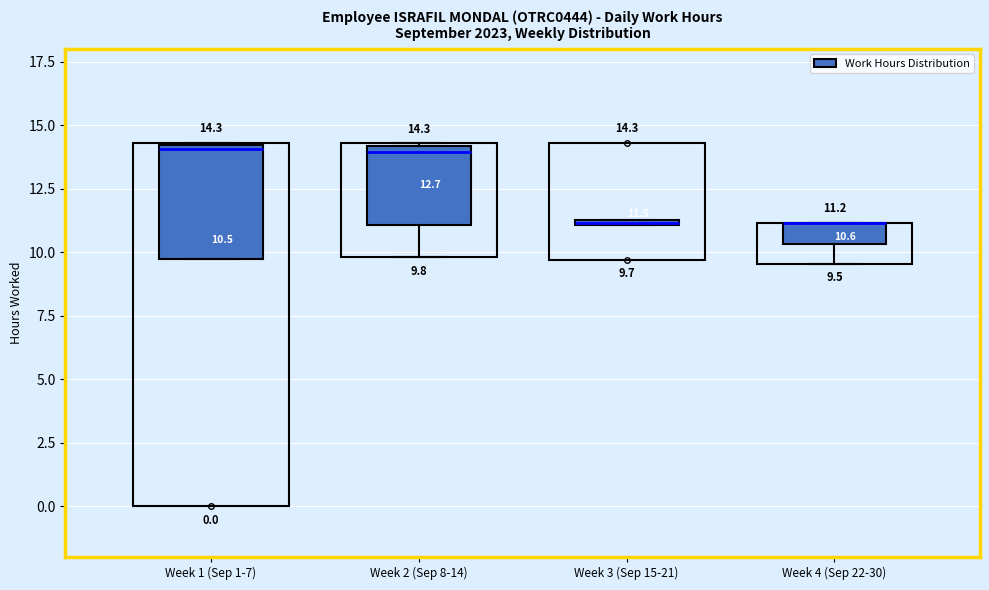

Which box is the tallest, from its lower edge to its upper edge?

Week 1 (Sep 1-7)